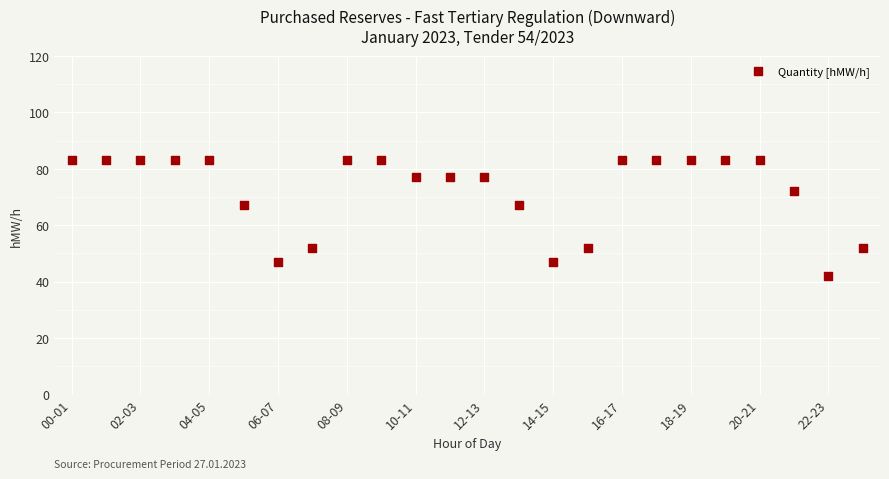

What is the range of Y values (max minus min)?

41